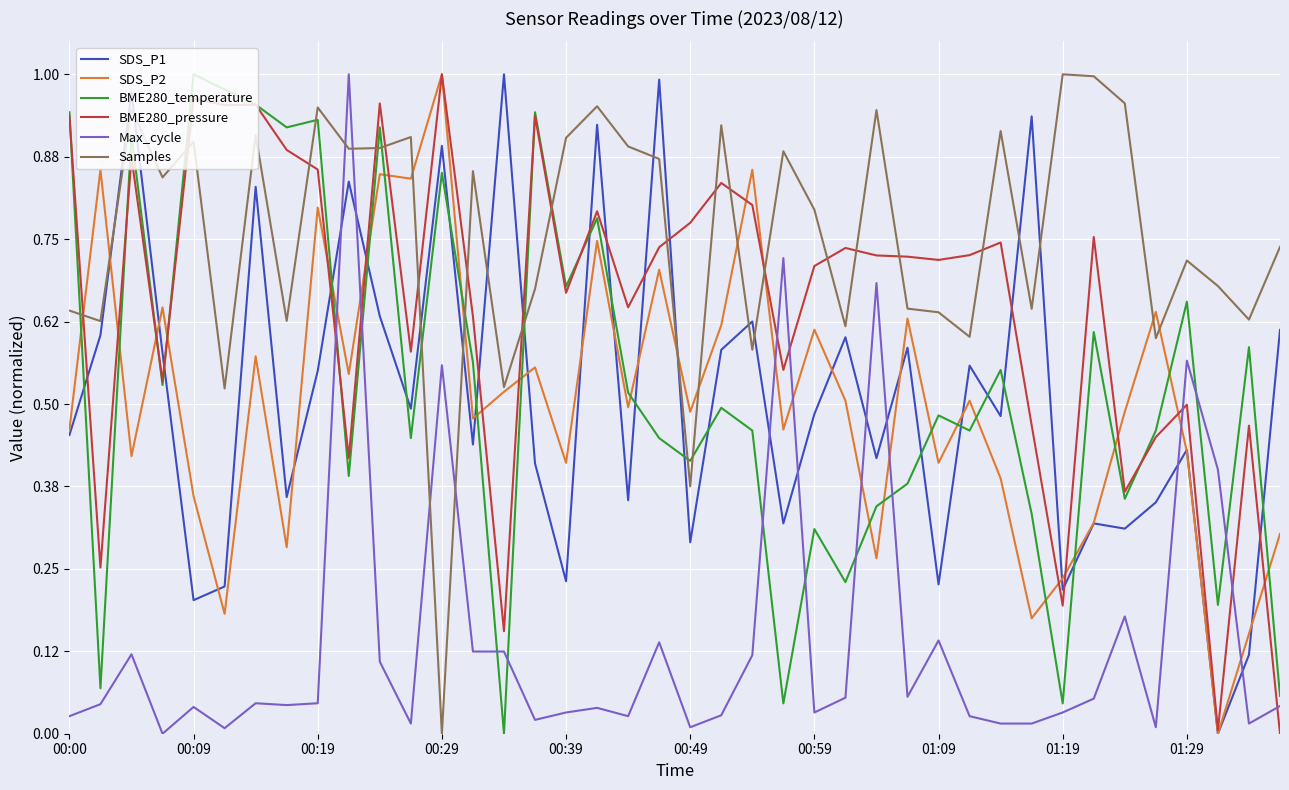

Which series has the largest total across all categories?

Samples